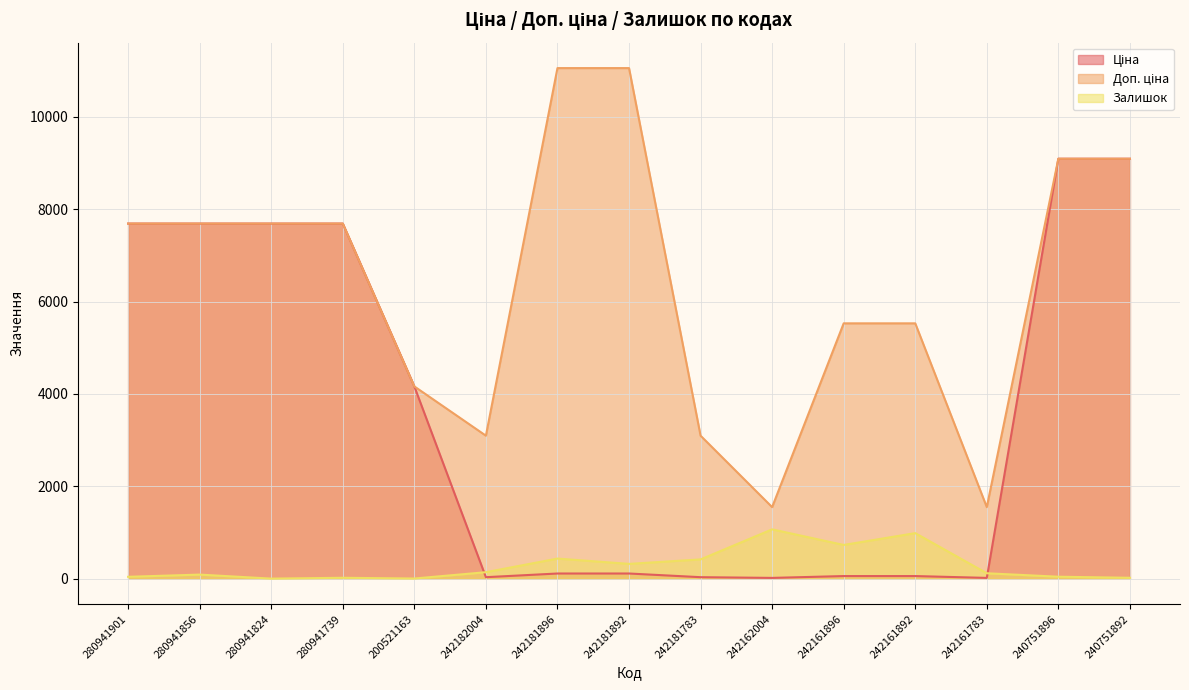

List the series in order of their overall mean, highest first.

Доп. ціна, Ціна, Залишок